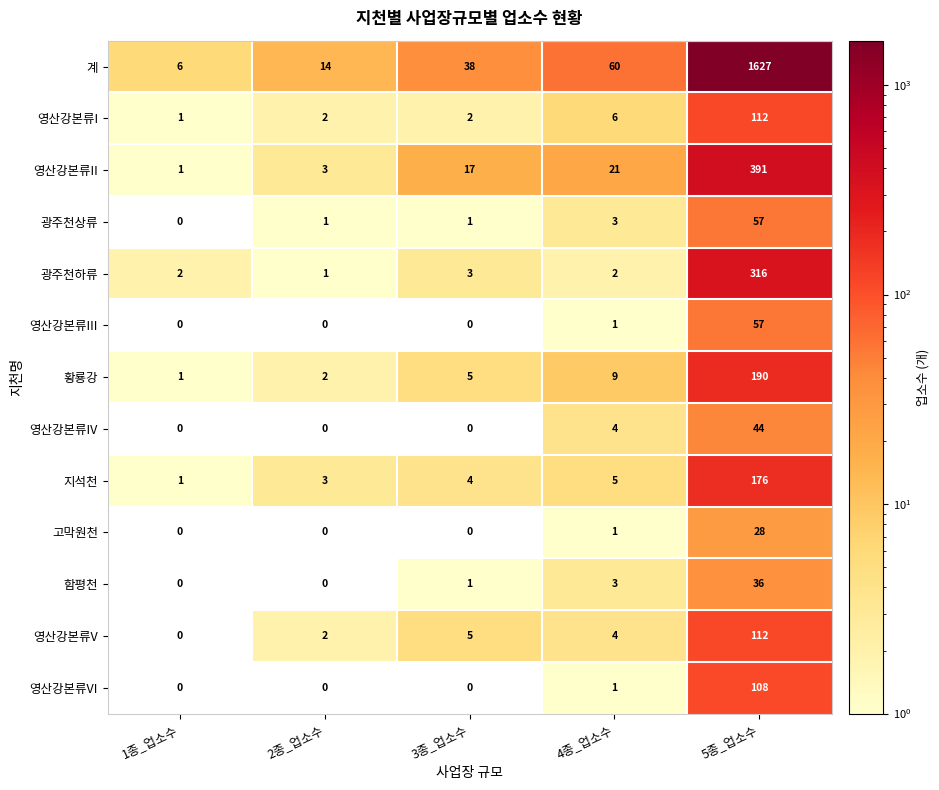

At which category is the sum across all series the highest?

5종_업소수